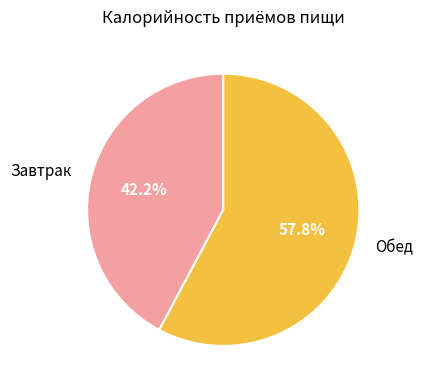

To the nearest percent, what is the average slice percentage?

50%